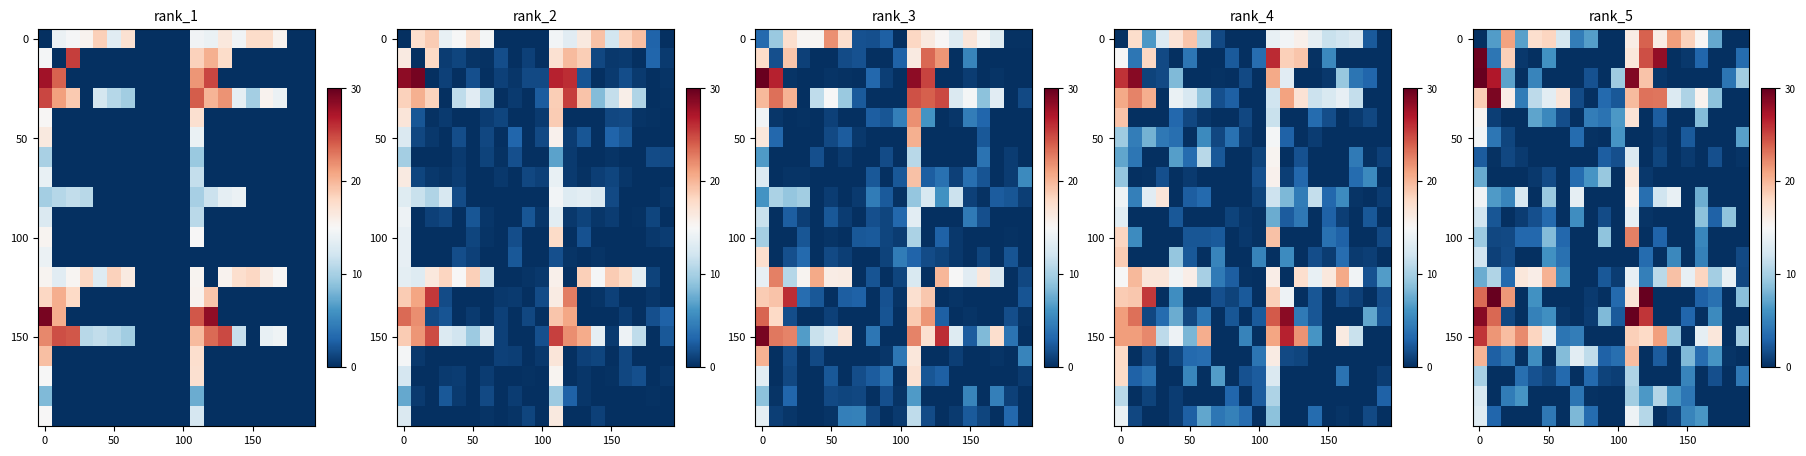

At which category is the sum across all series the highest?

11